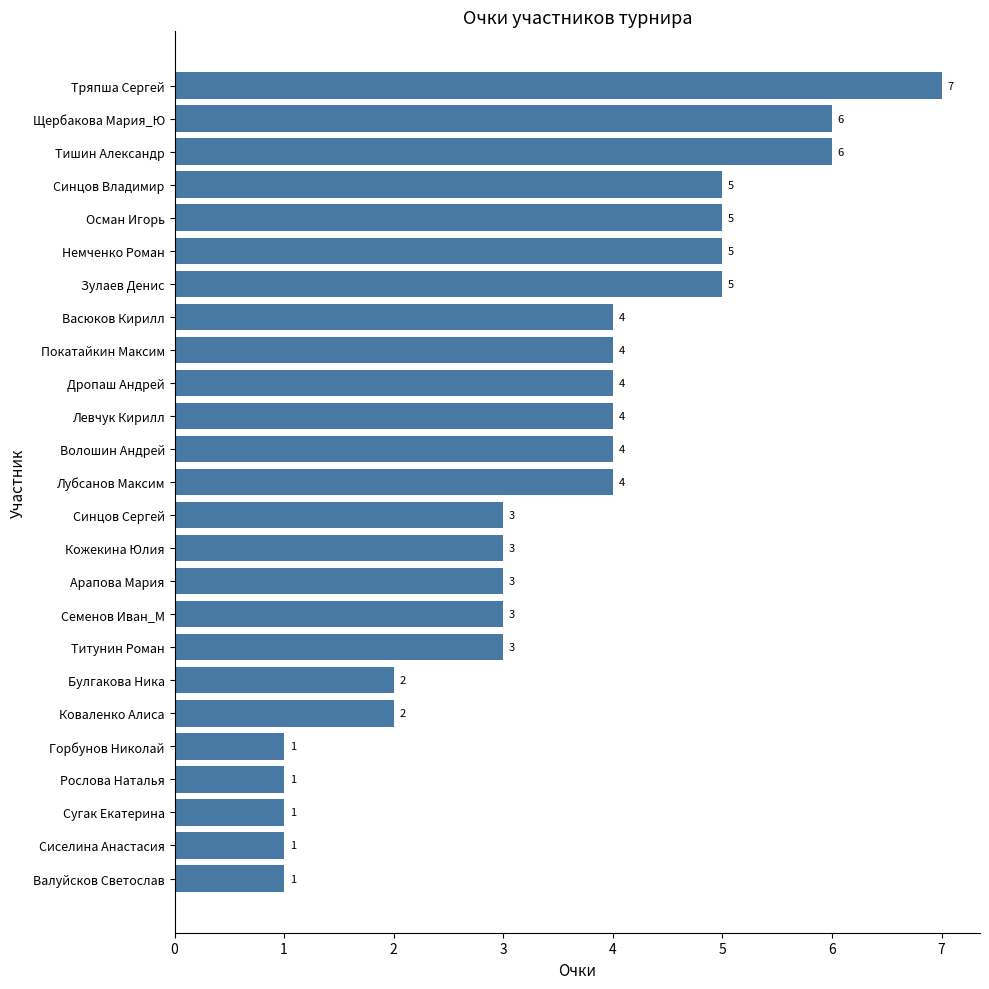

How many values are between 2 and 5?

17